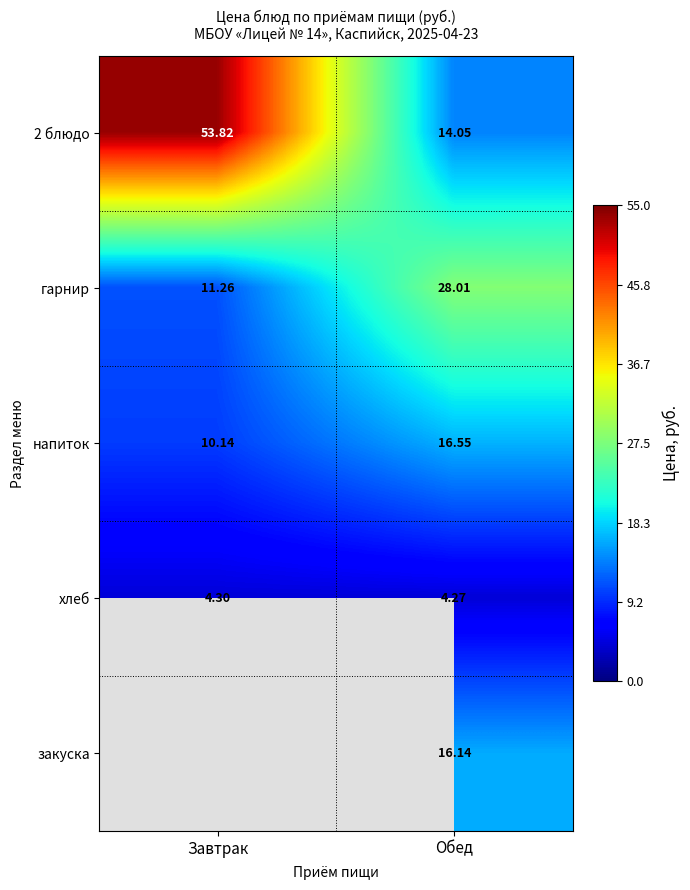

What is the sum of the хлеб values at Обед and Завтрак?

8.6